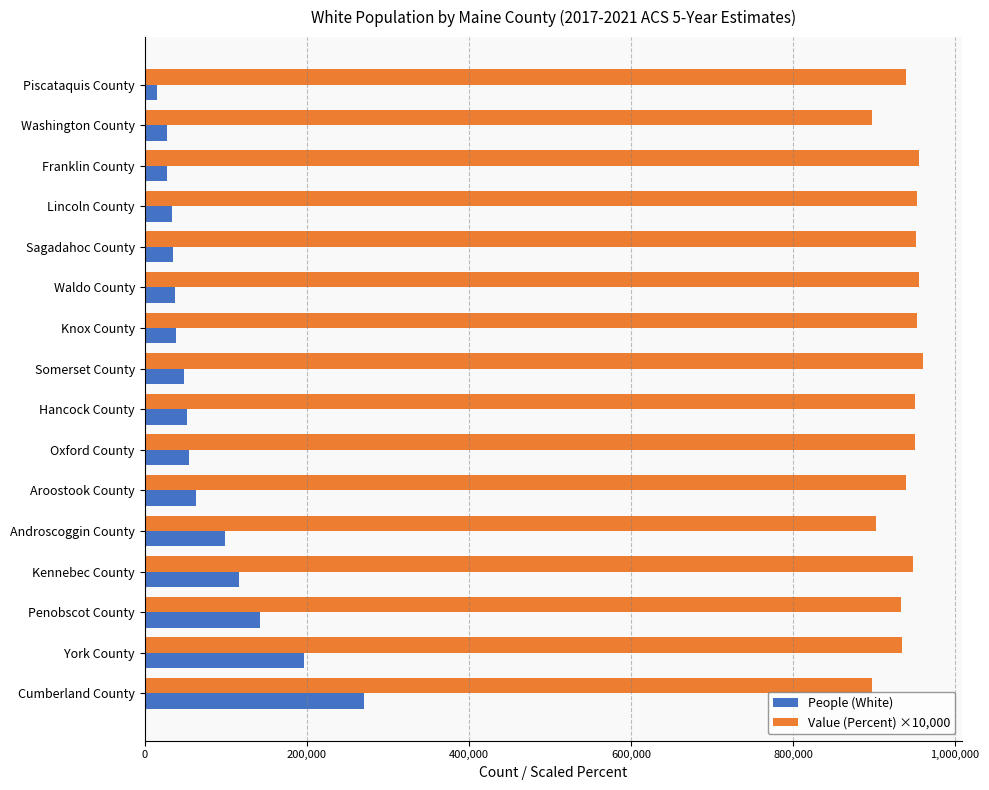

How many data points does each series have?

16